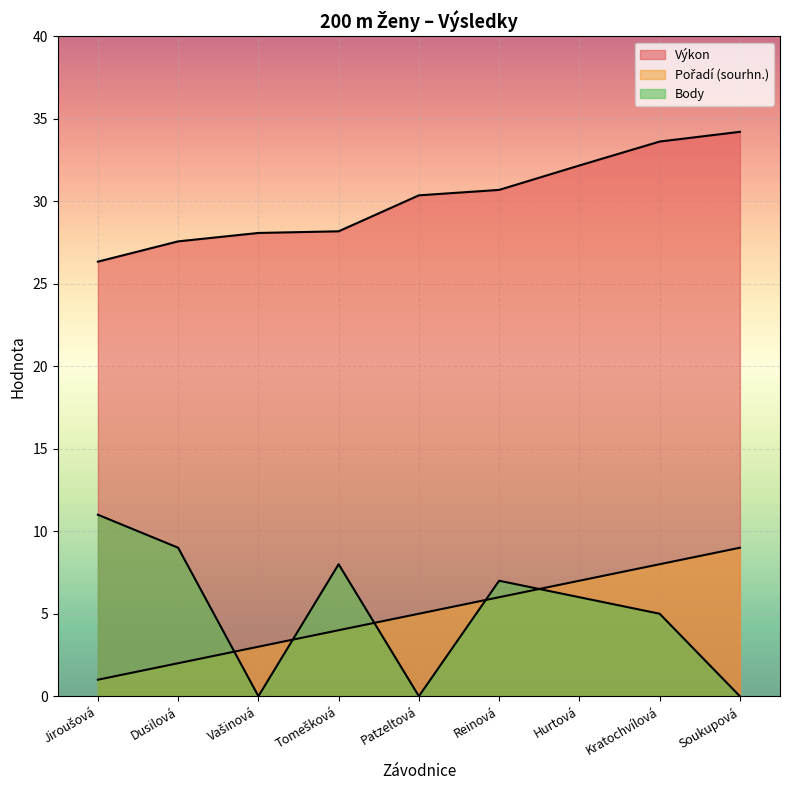

Rank the categories by Body value from lowest to highest.

Vašinová, Patzeltová, Soukupová, Kratochvílová, Hurtová, Reinová, Tomešková, Dusilová, Jiroušová